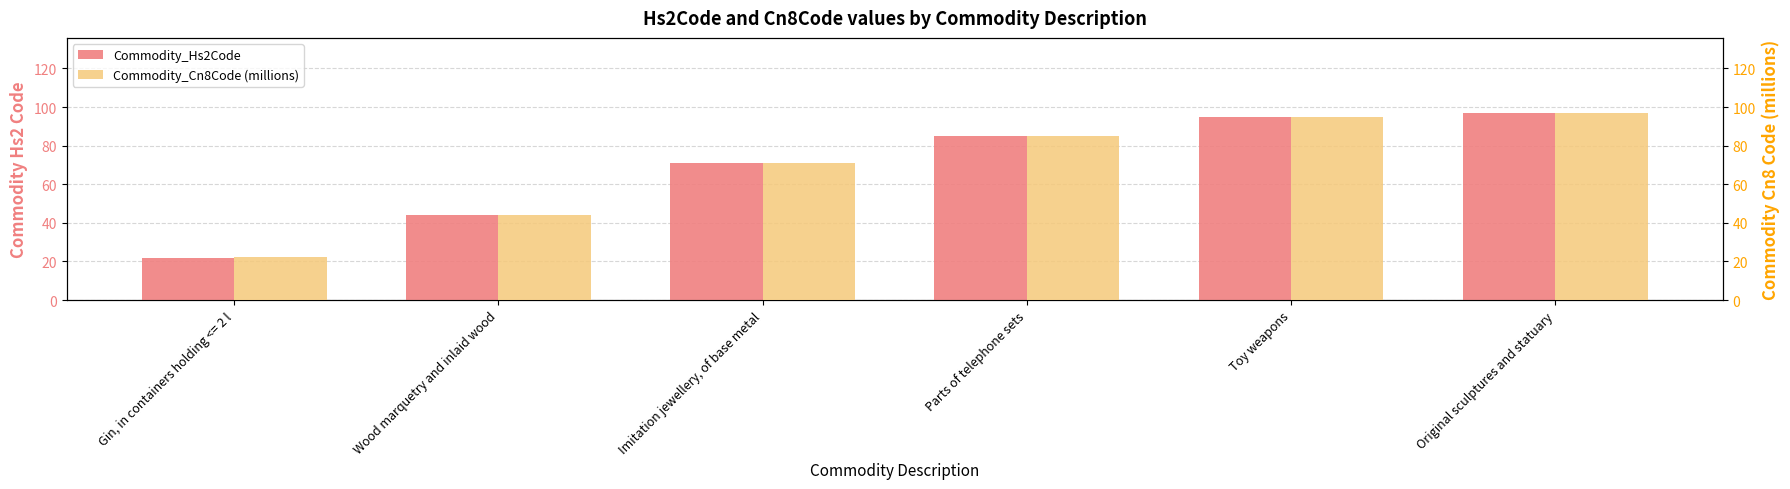

What are all the series names shown in the legend?

Commodity_Hs2Code, Commodity_Cn8Code (millions)